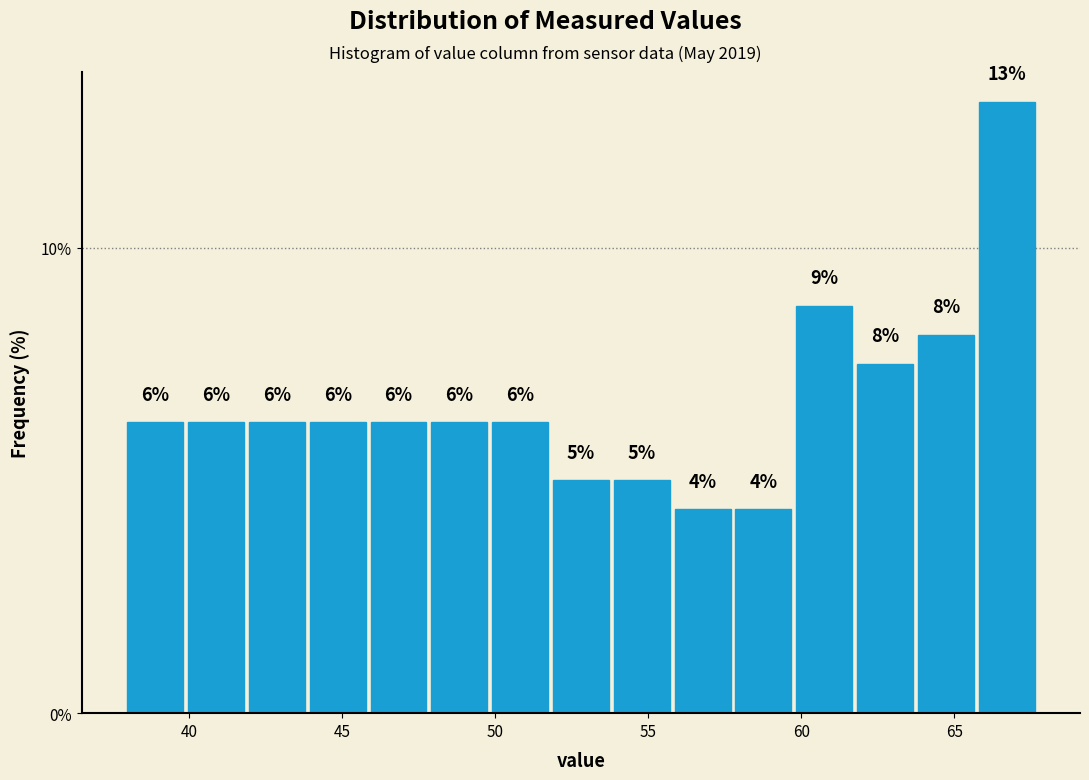

Around what value on the x-axis is the tallest bar? Give the approximate position of its centre, as read against the axis.

66.5